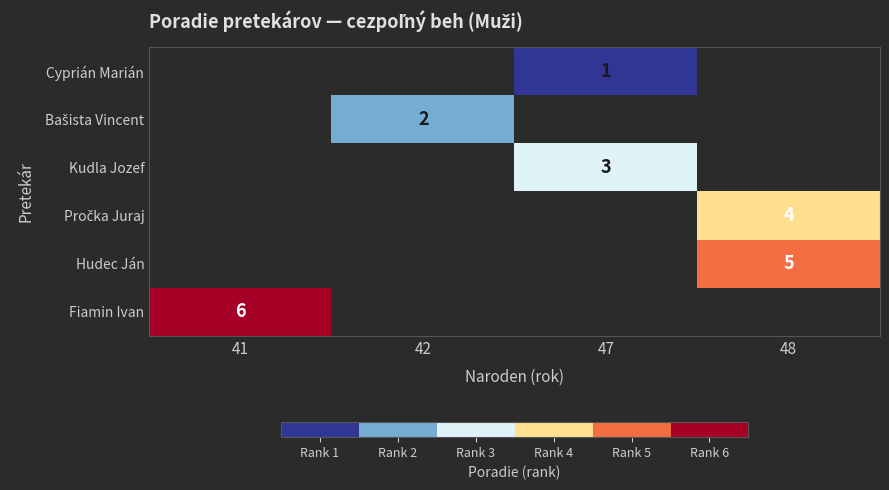

The value of Kudla Jozef at 47 is 3. True or false?

True